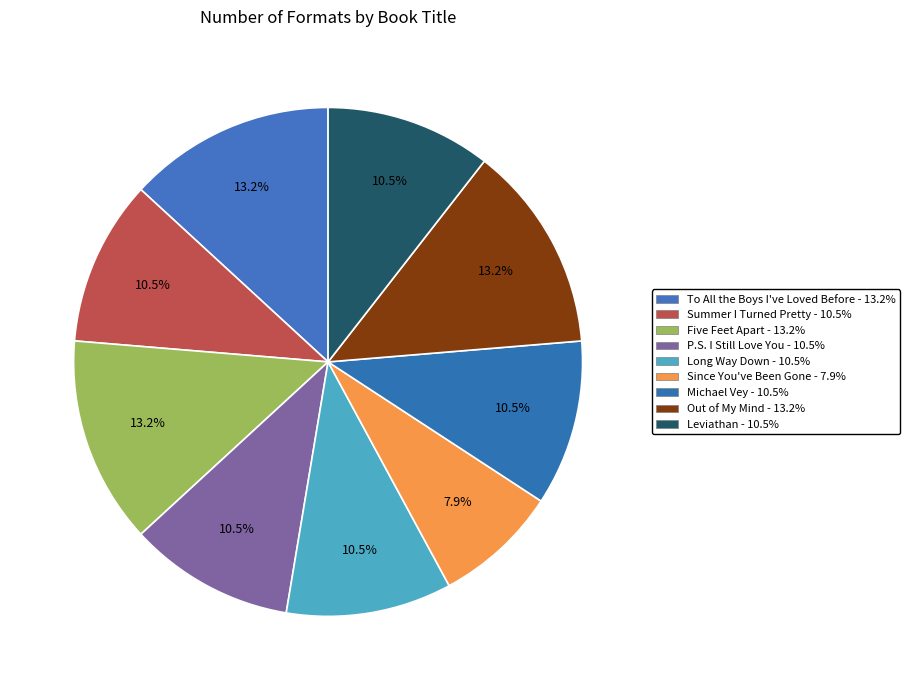

The Michael Vey slice represents 3% of the pie. True or false?

False